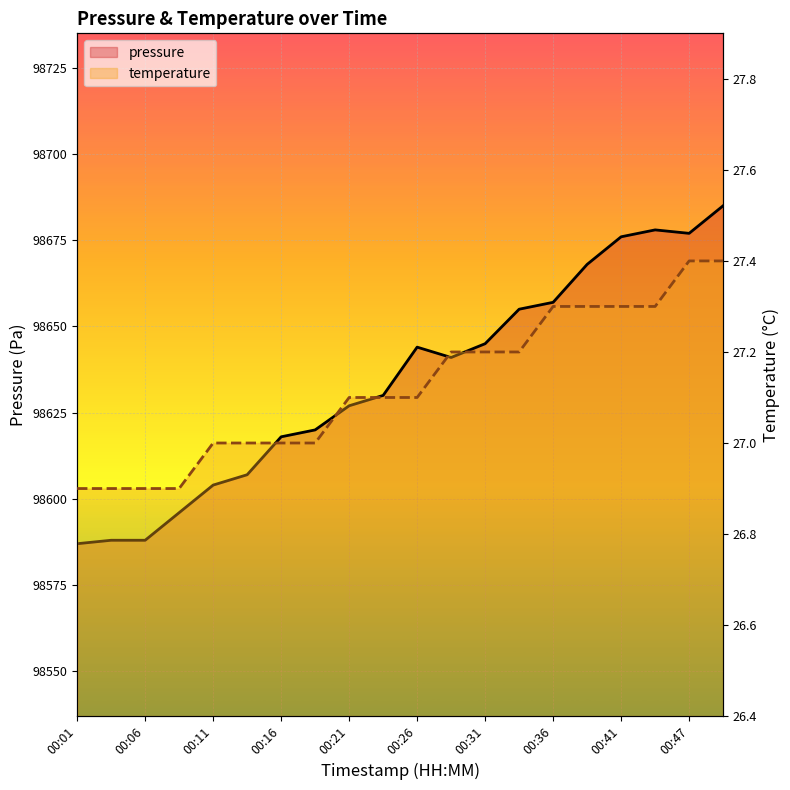

At which category does pressure reach its first local valley?

00:29